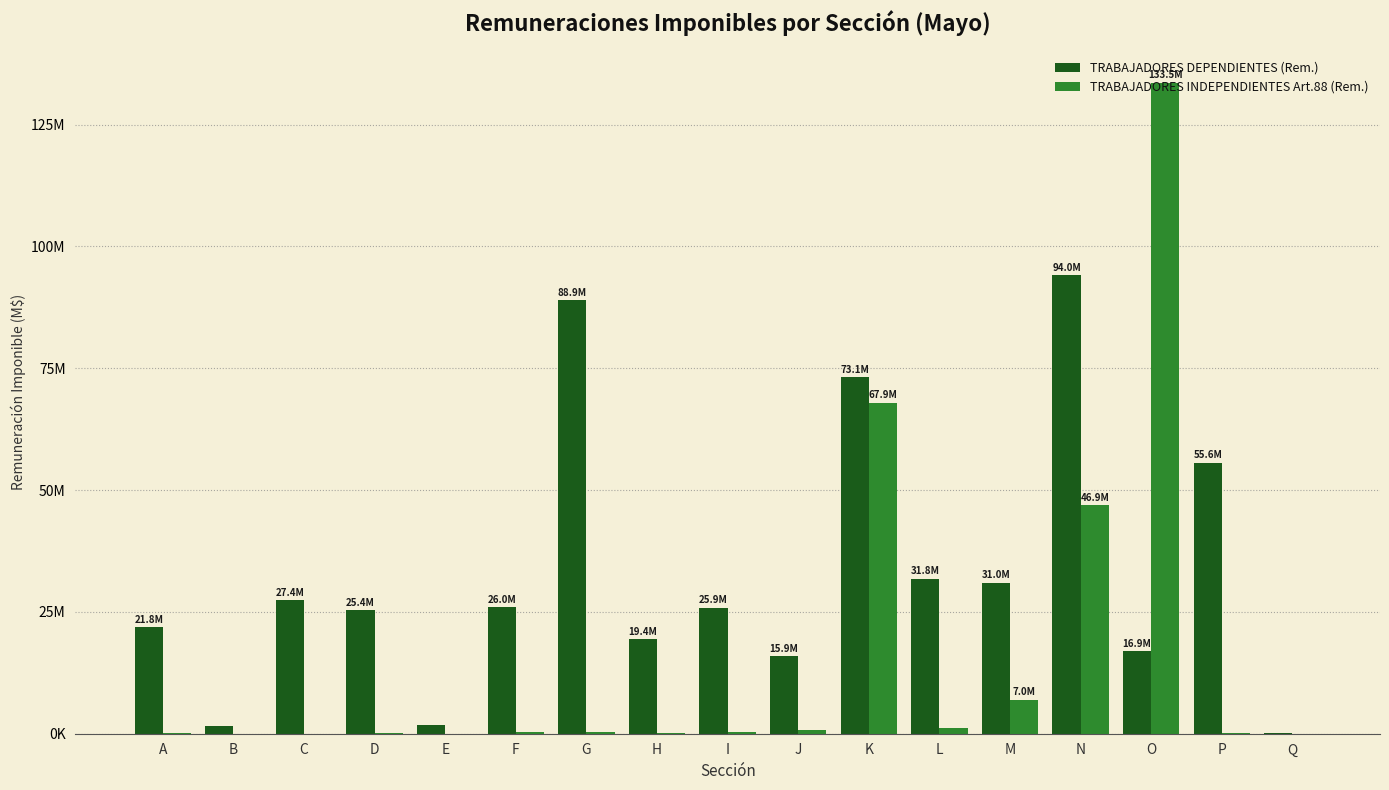

At which label does TRABAJADORES DEPENDIENTES (Rem.) reach its peak?

N